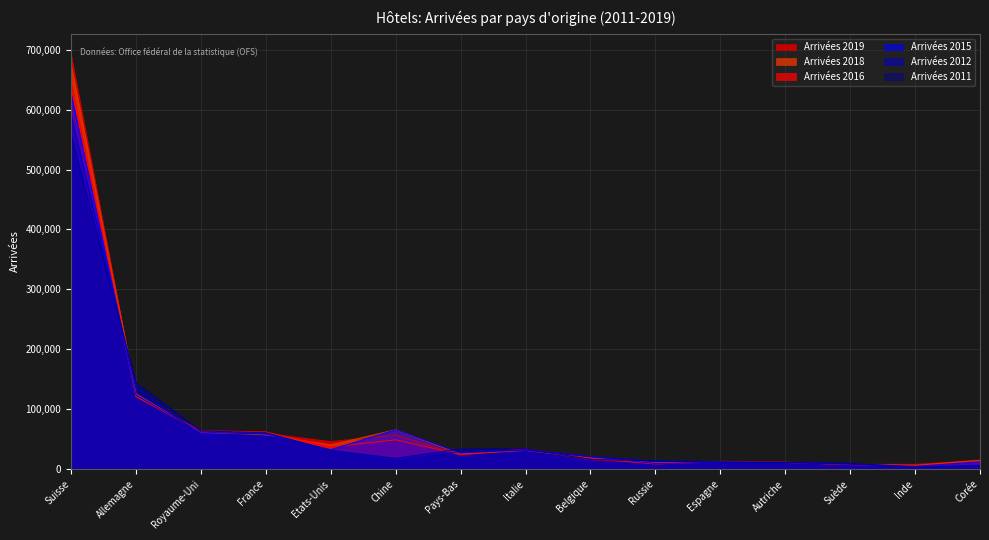

What is the difference between the maximum and second lowest values in the Arrivées 2012 series?

584437